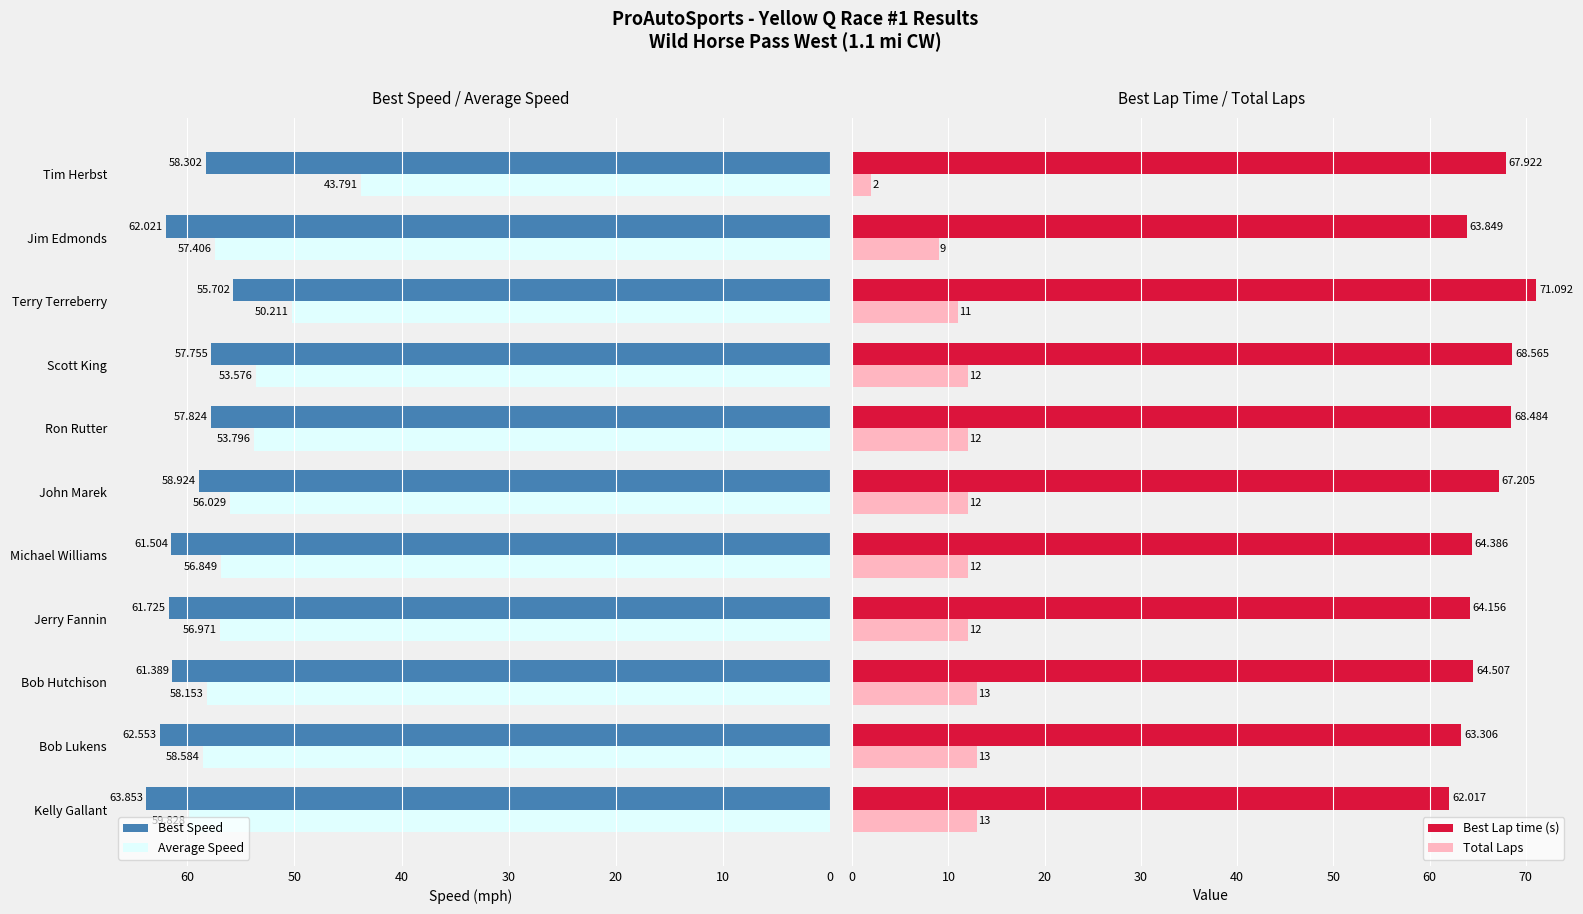

How many values in the Best Lap time (s) series are below 64?

3